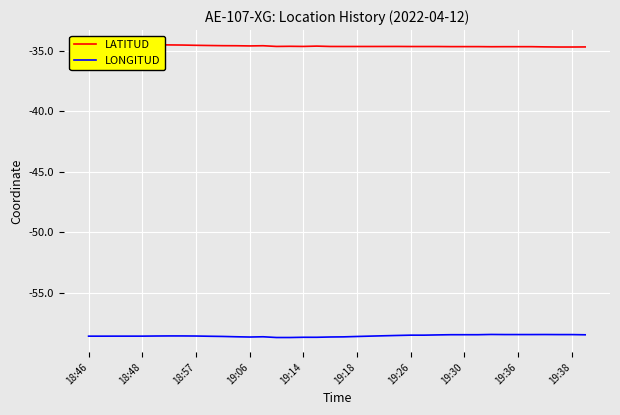

True or false: LONGITUD has more than 2 interior local peaks.

True